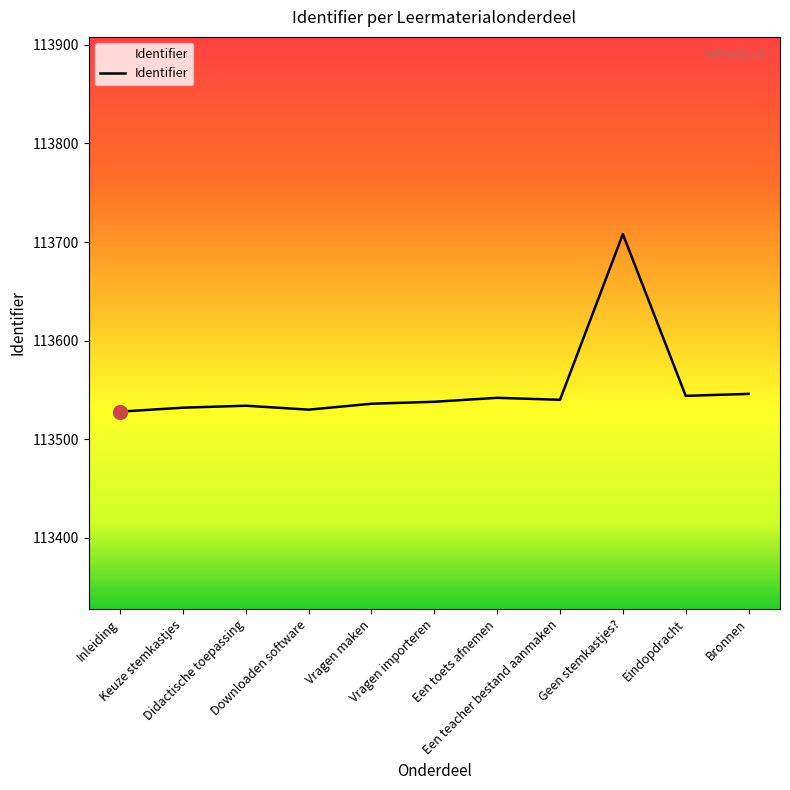

What is the maximum value shown in the chart?

113708